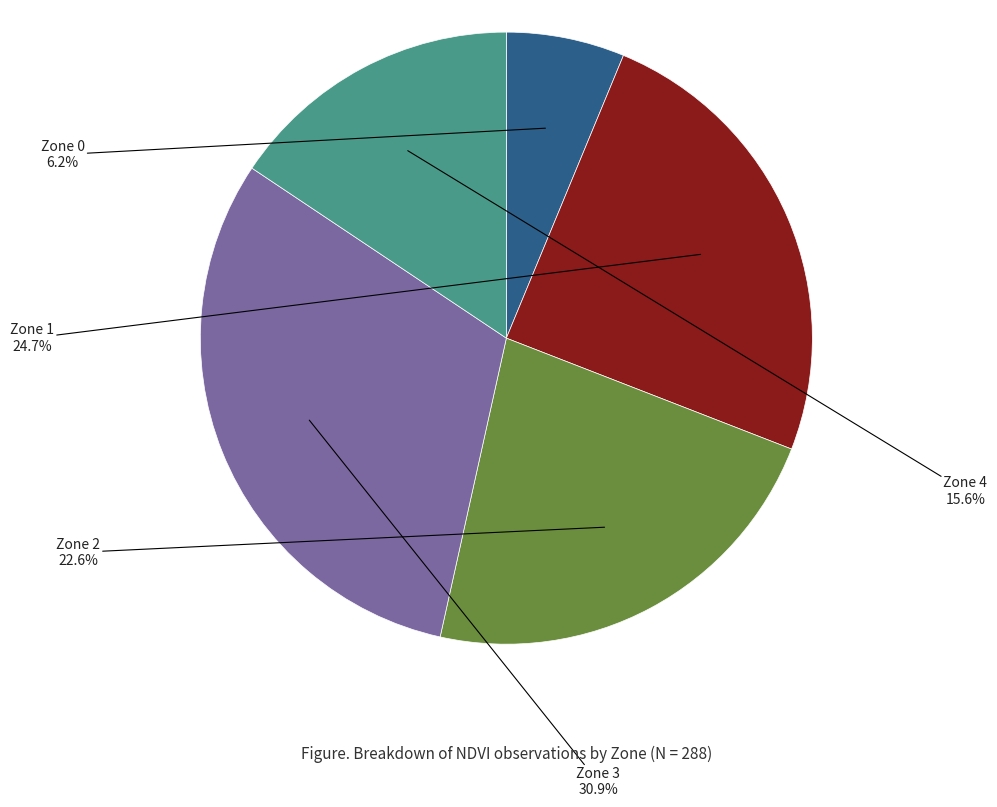

What portion of the pie excludes Zone 4?

84.4%